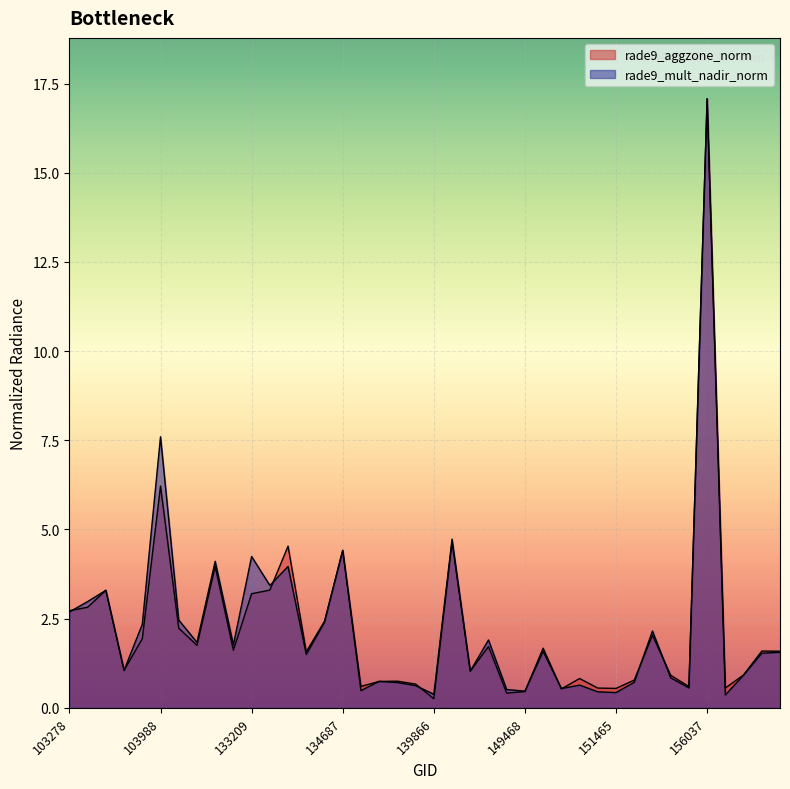

Reading left to right, what are all the values shown in this chart?

rade9_aggzone_norm: 2.7	2.8	3.3	1.1	1.9	6.2	2.2	1.8	4.0	1.6	3.2	3.3	4.5	1.6	2.4	4.4	0.6	0.7	0.7	0.7	0.3	4.6	1.0	1.7	0.4	0.5	1.7	0.5	0.8	0.6	0.5	0.8	2.0	0.9	0.6	17.1	0.6	0.9	1.6	1.6
rade9_mult_nadir_norm: 2.7	3.0	3.3	1.1	2.3	7.6	2.5	1.8	4.1	1.8	4.2	3.4	4.0	1.5	2.4	4.4	0.5	0.7	0.7	0.6	0.4	4.7	1.0	1.9	0.5	0.5	1.6	0.5	0.6	0.4	0.4	0.7	2.2	0.8	0.6	17.1	0.4	0.9	1.5	1.6